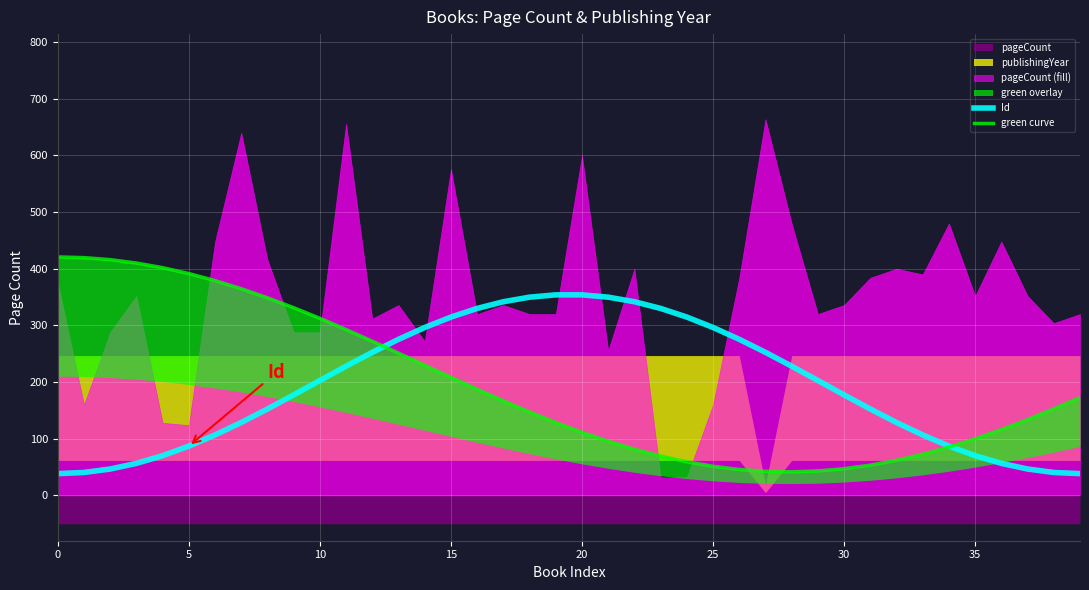

What is the highest value of the Id series?

353.9